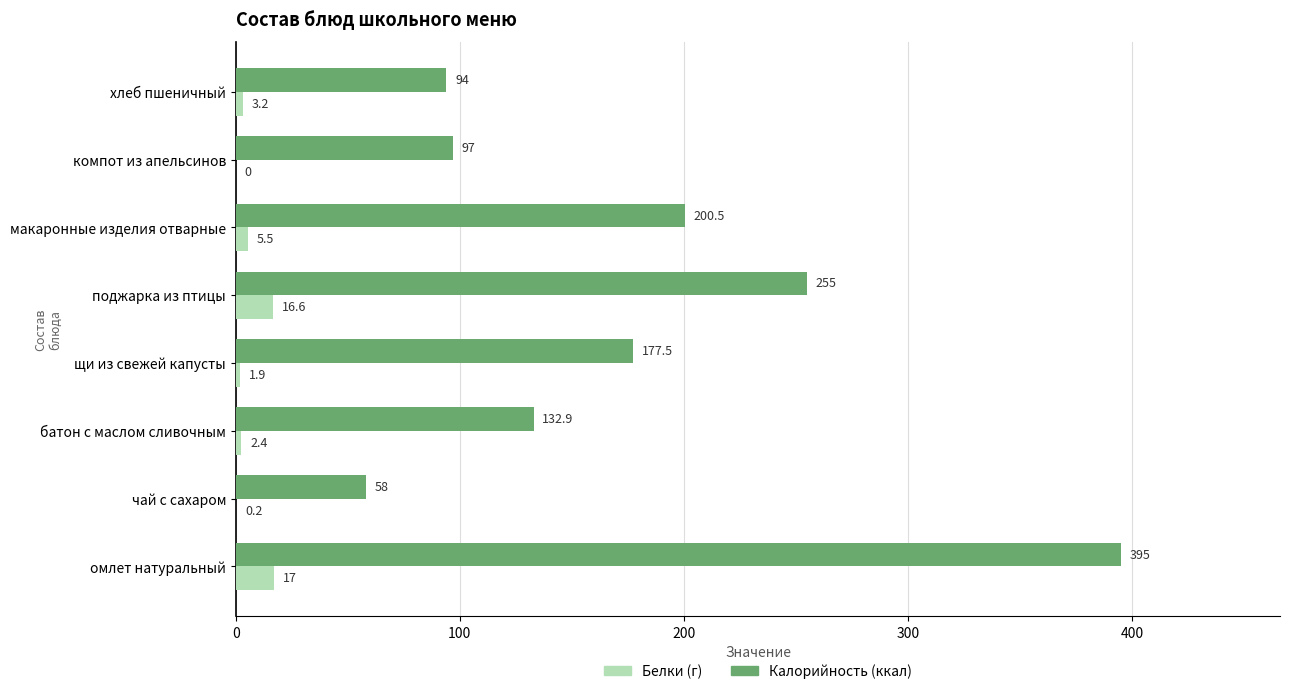

The value of Калорийность (ккал) at омлет натуральный is 395.0. True or false?

True